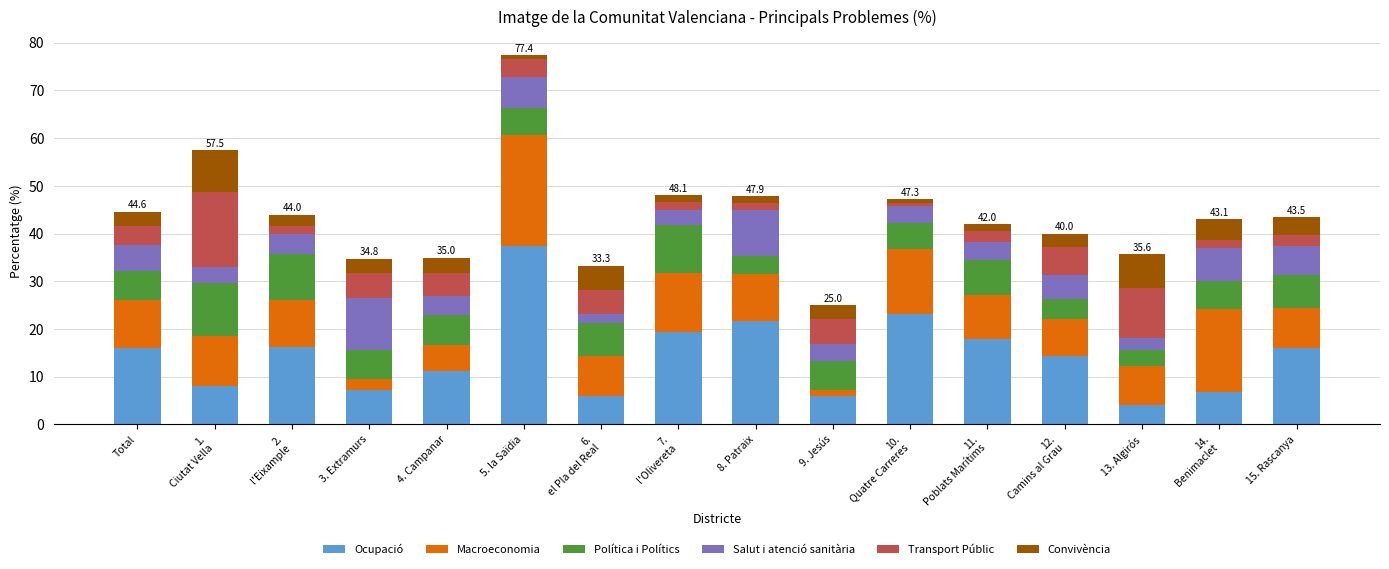

What is the lowest value of the Ocupació series?

4.2